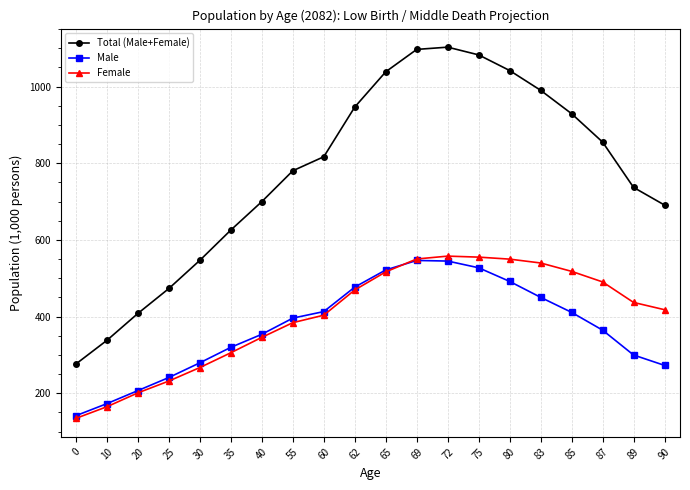

The Total (Male+Female) series shows 445.0 at 10. True or false?

False